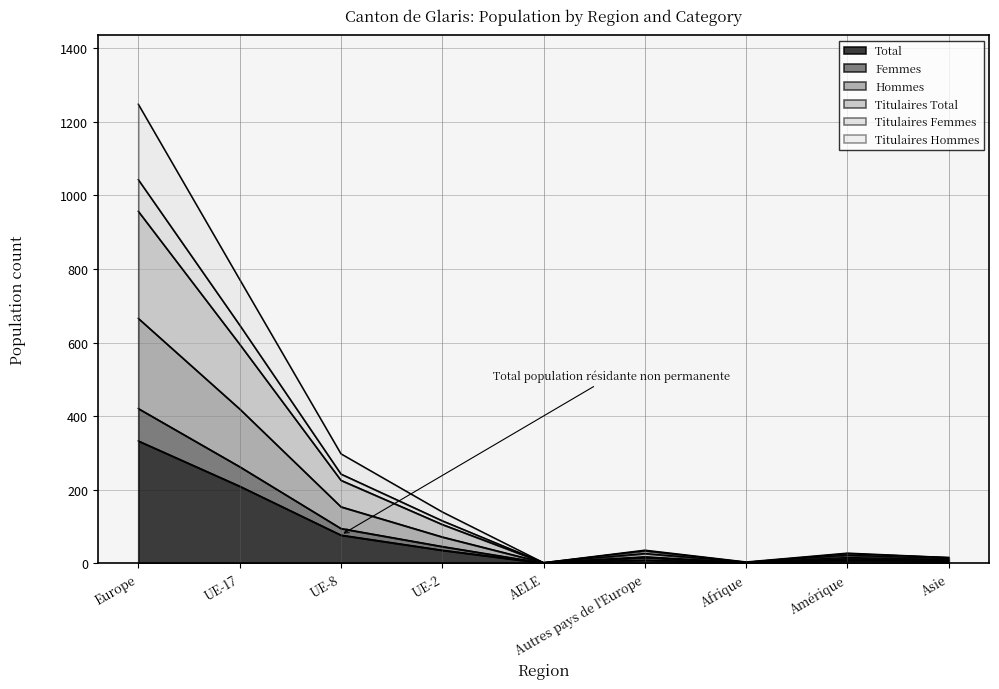

What is the highest value of the Total series?

333